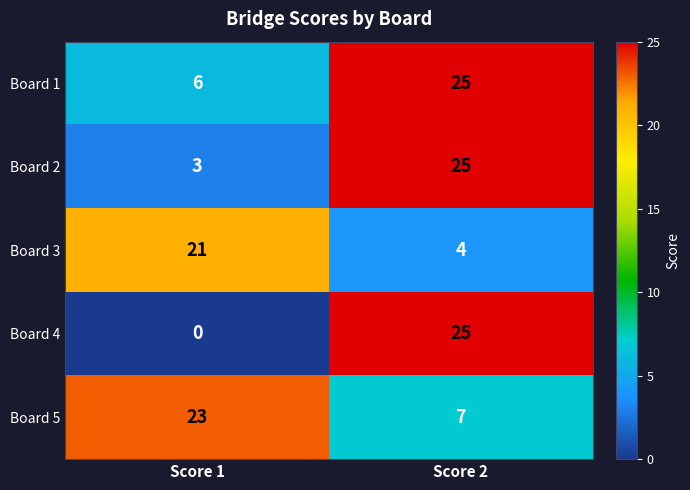

Which series changed the most between Score 1 and Score 2?

Board 4